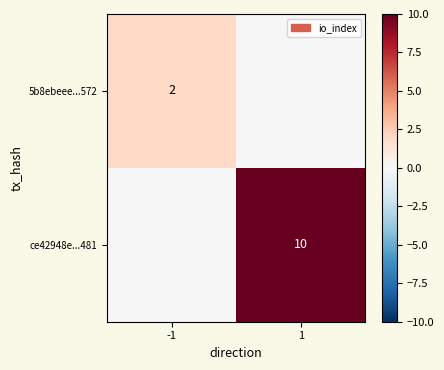

Is it true that ce42948e...481 equals 10 at 1?

True